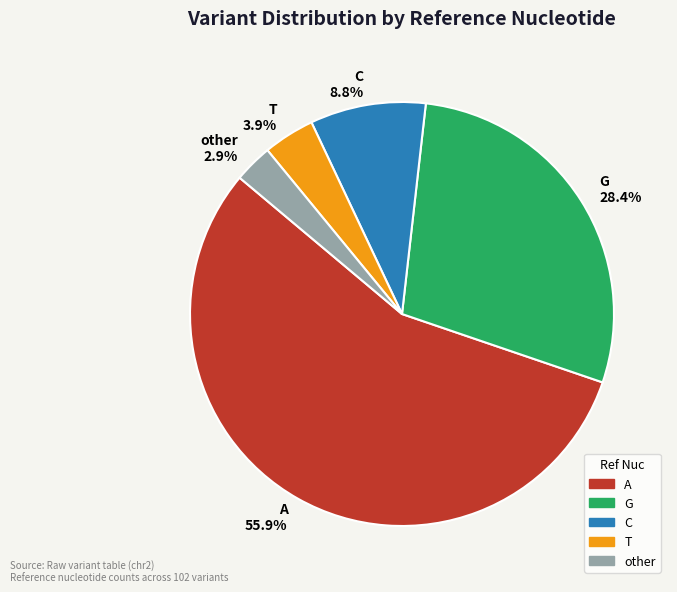

What percentage is the G slice, to the nearest percent?

28%